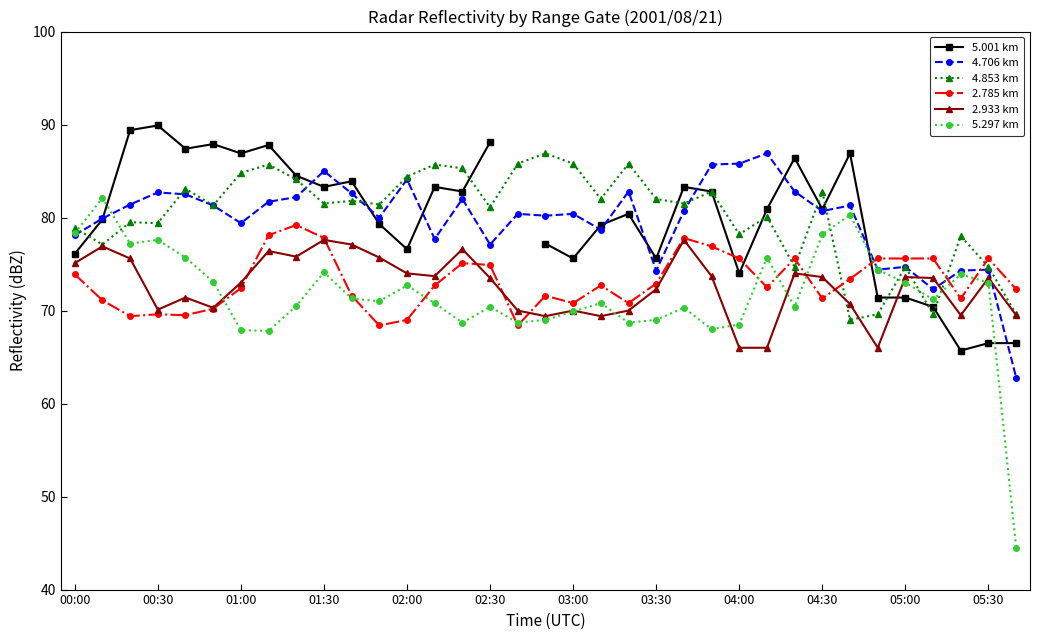

What is the highest value of the 5.297 km series?

82.1